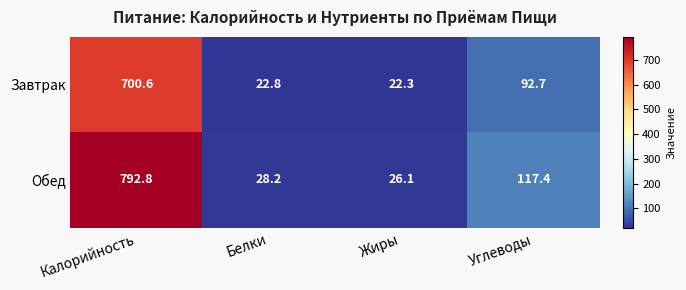

Which category has the lowest value across all series?

Жиры